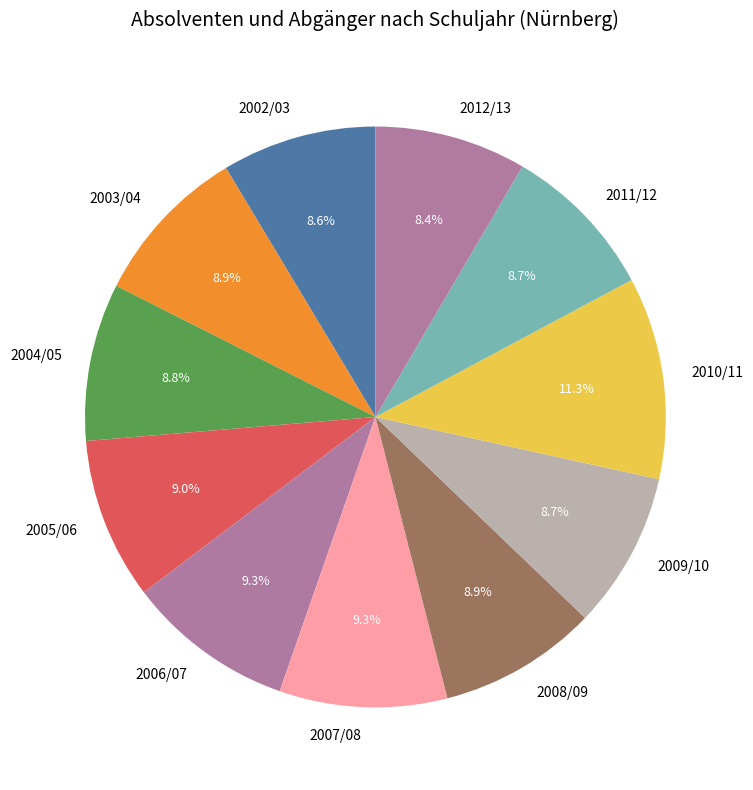

Is 2009/10 the majority of the pie?

No